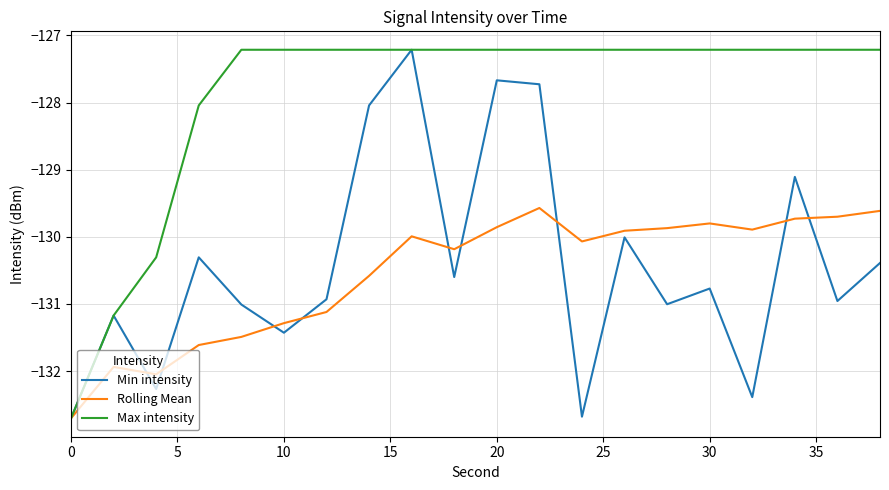

Count the number of categories in the chart.

20